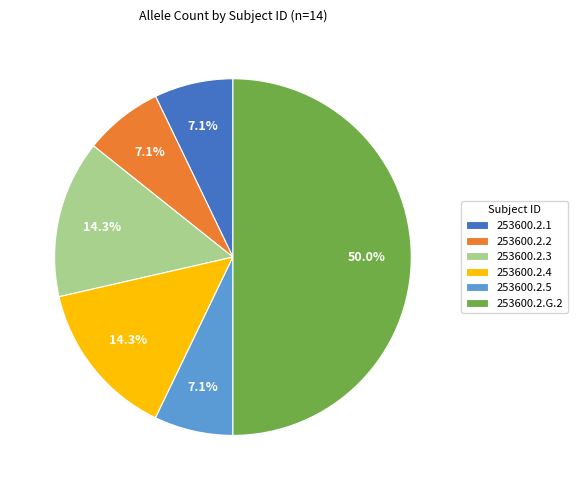

What is the largest slice in the pie chart?

253600.2.G.2